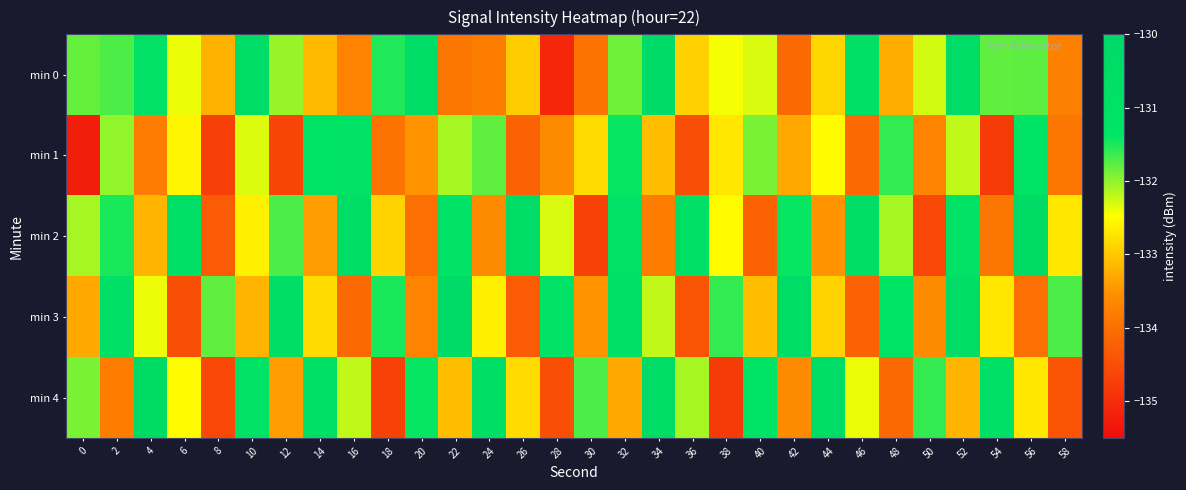

What is the total value across all series at 56?

-660.1